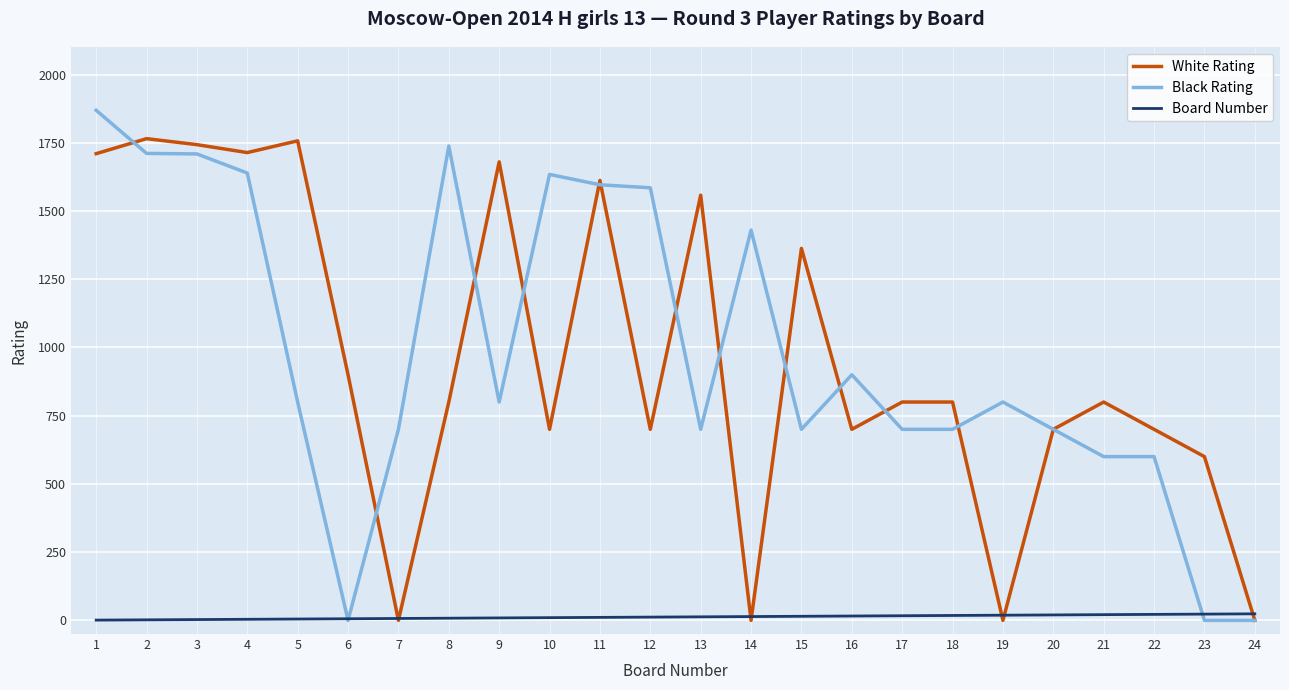

Count the number of data series in this chart.

3